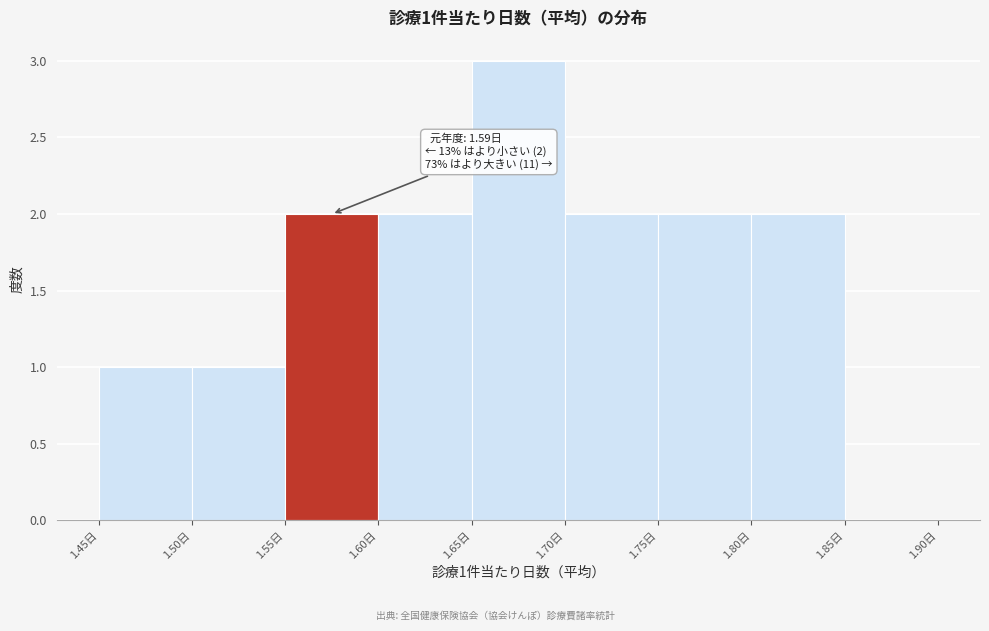

Over which range of the x-axis is the bar tallest?

1.65 to 1.70